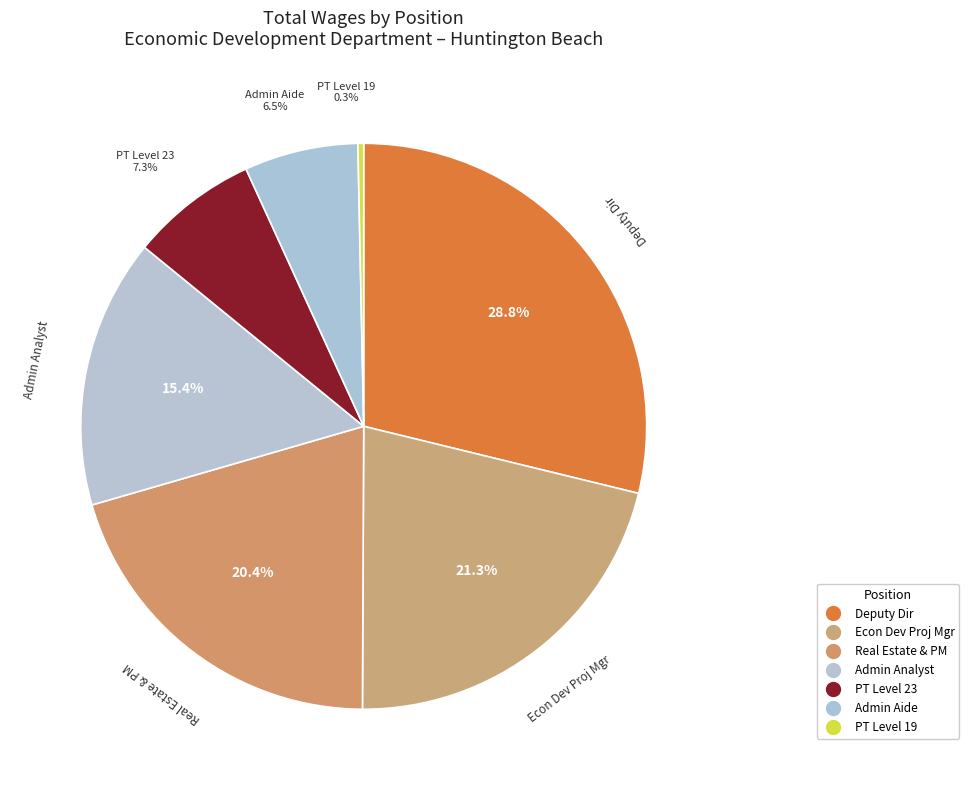

What is the change in value from Econ Development Proj Mgr to Real Estate & Project Manager?

-4529